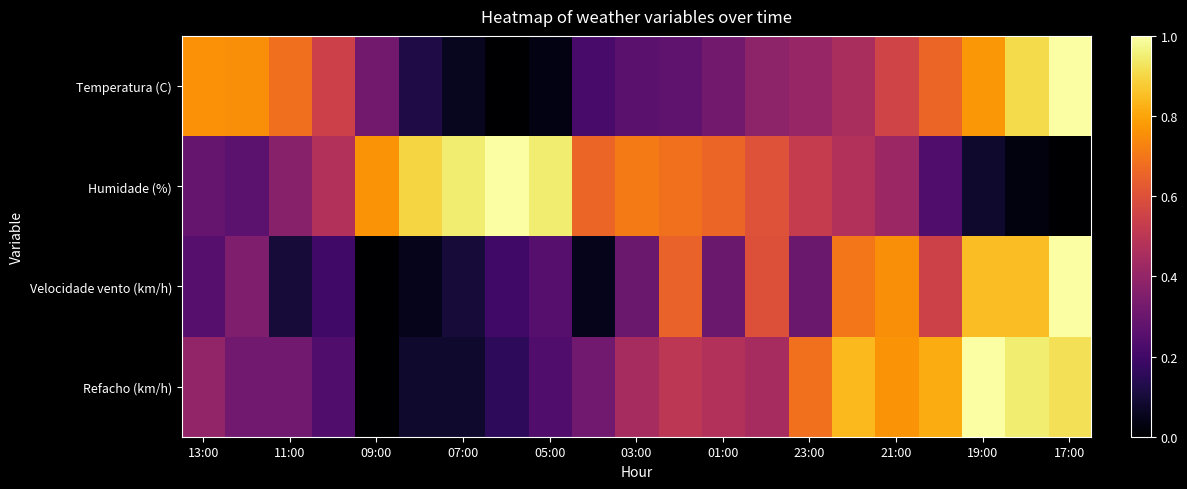

Reading left to right, what are all the values shown in this chart?

Temperatura (C): 0.8	0.8	0.7	0.5	0.3	0.1	0.1	0.0	0.0	0.2	0.3	0.3	0.3	0.4	0.4	0.5	0.6	0.7	0.8	0.9	1.0
Humidade (%): 0.3	0.3	0.4	0.5	0.8	0.9	0.9	1.0	0.9	0.7	0.7	0.7	0.7	0.6	0.5	0.5	0.4	0.2	0.1	0.0	0.0
Velocidade vento (km/h): 0.2	0.3	0.1	0.2	0.0	0.1	0.1	0.2	0.2	0.1	0.3	0.7	0.3	0.6	0.3	0.7	0.8	0.6	0.8	0.8	1.0
Refacho (km/h): 0.4	0.3	0.3	0.2	0.0	0.1	0.1	0.2	0.2	0.3	0.4	0.5	0.5	0.4	0.7	0.8	0.8	0.8	1.0	0.9	0.9